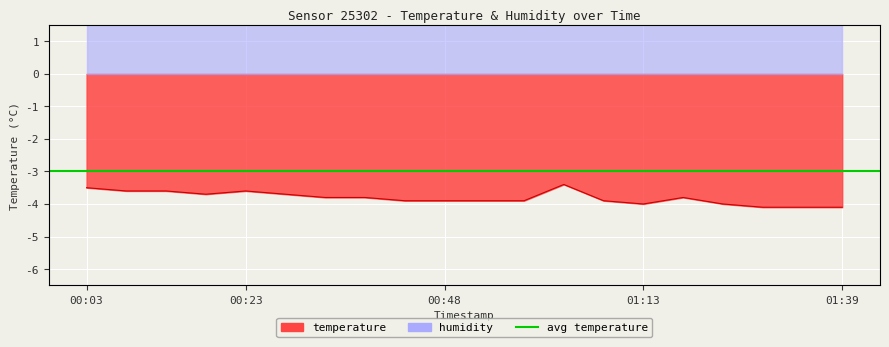

Does the chart display data point markers on the line(s)?

No